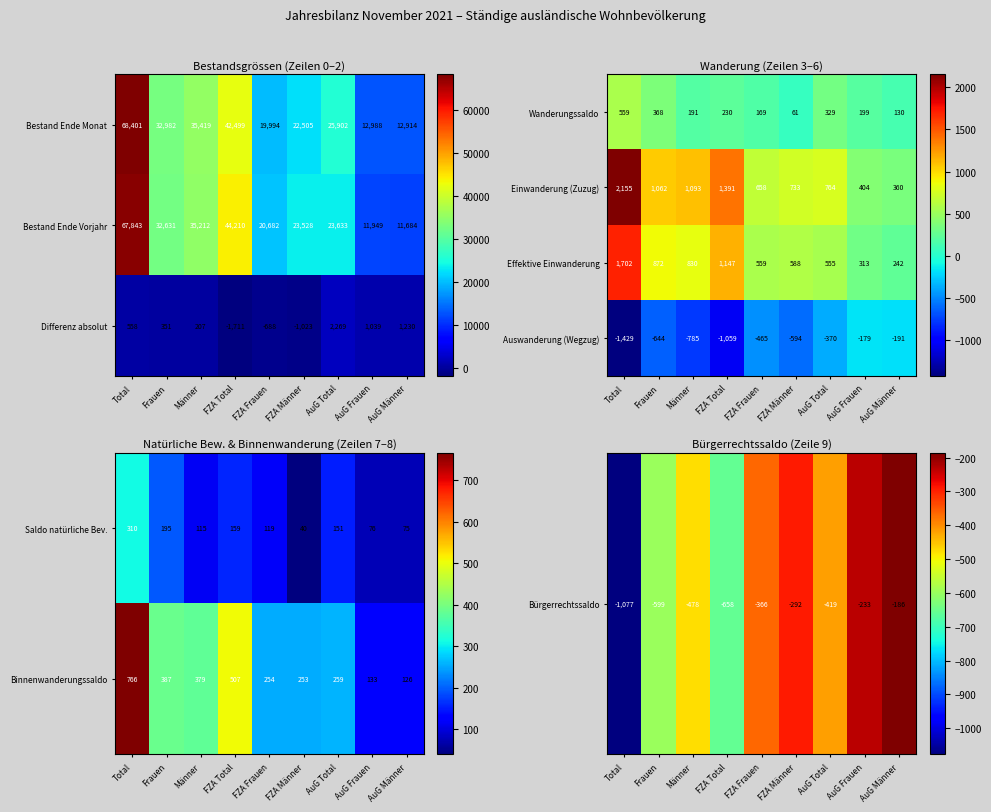

Read the Effektive Einwanderung value at FZA Männer.

588